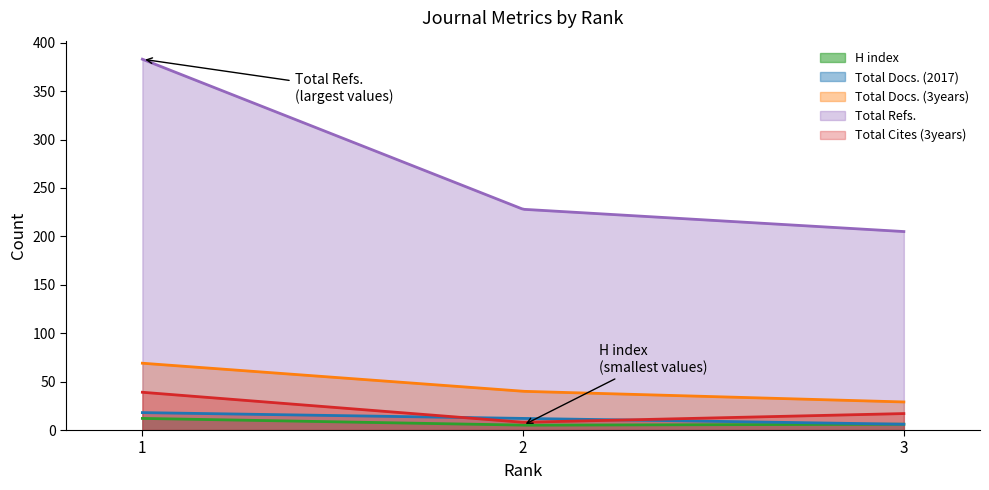

True or false: H index has a value of 6 at 3.

True